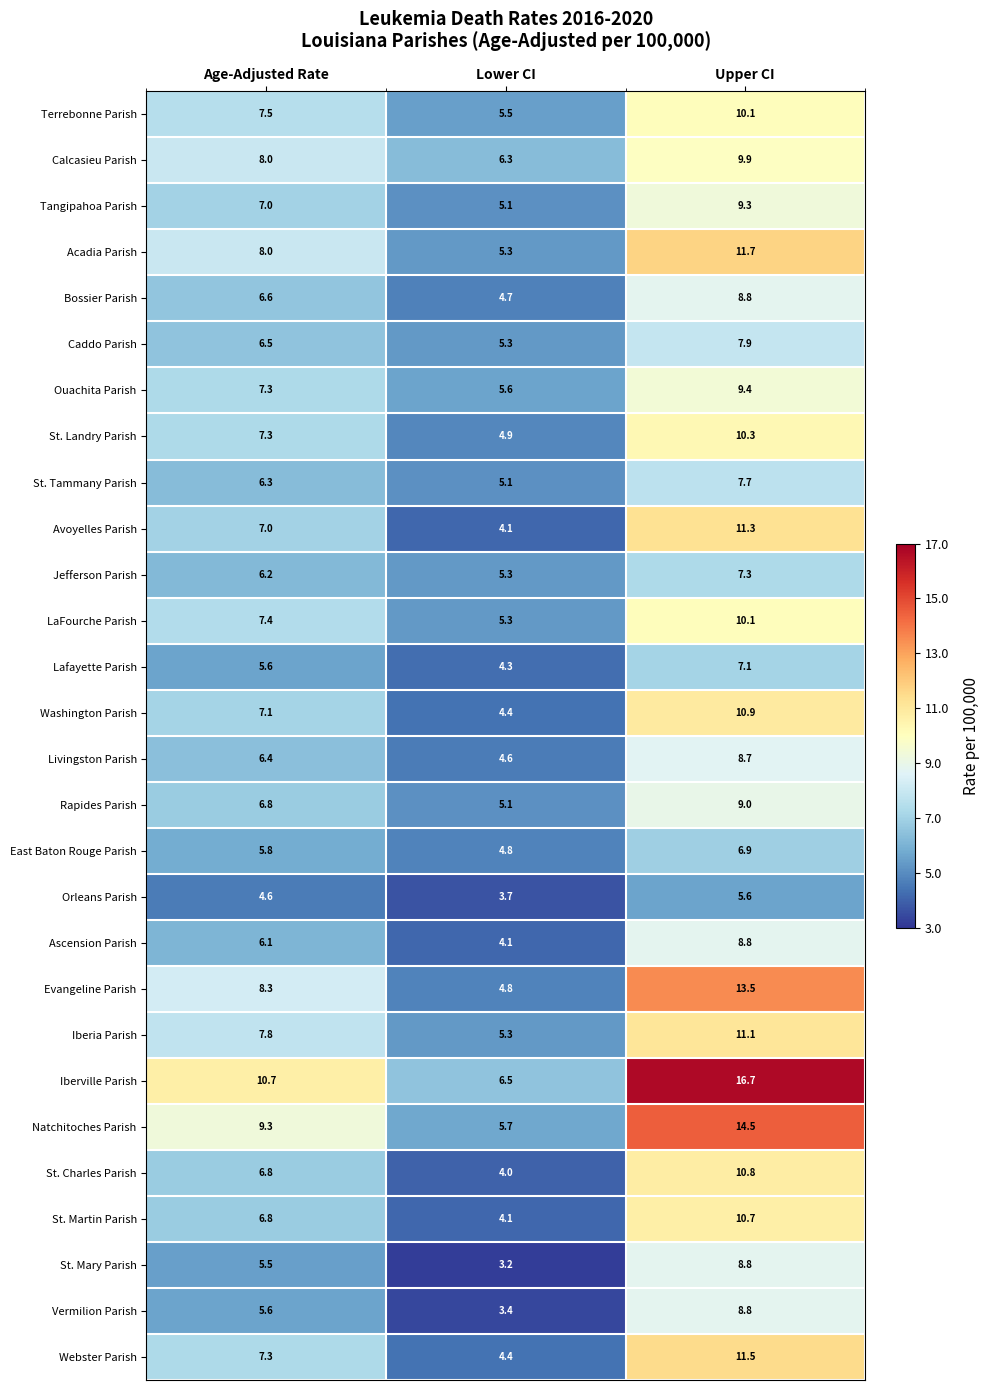

The value of Natchitoches Parish at Lower CI is 2.5. True or false?

False